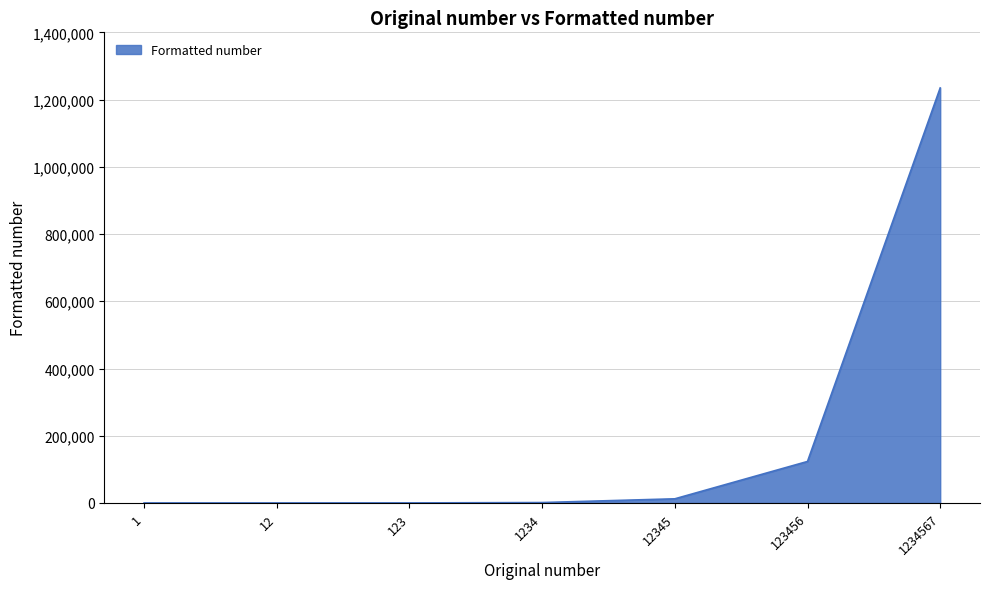

The chart shows a value of 123456 at 123456. True or false?

True